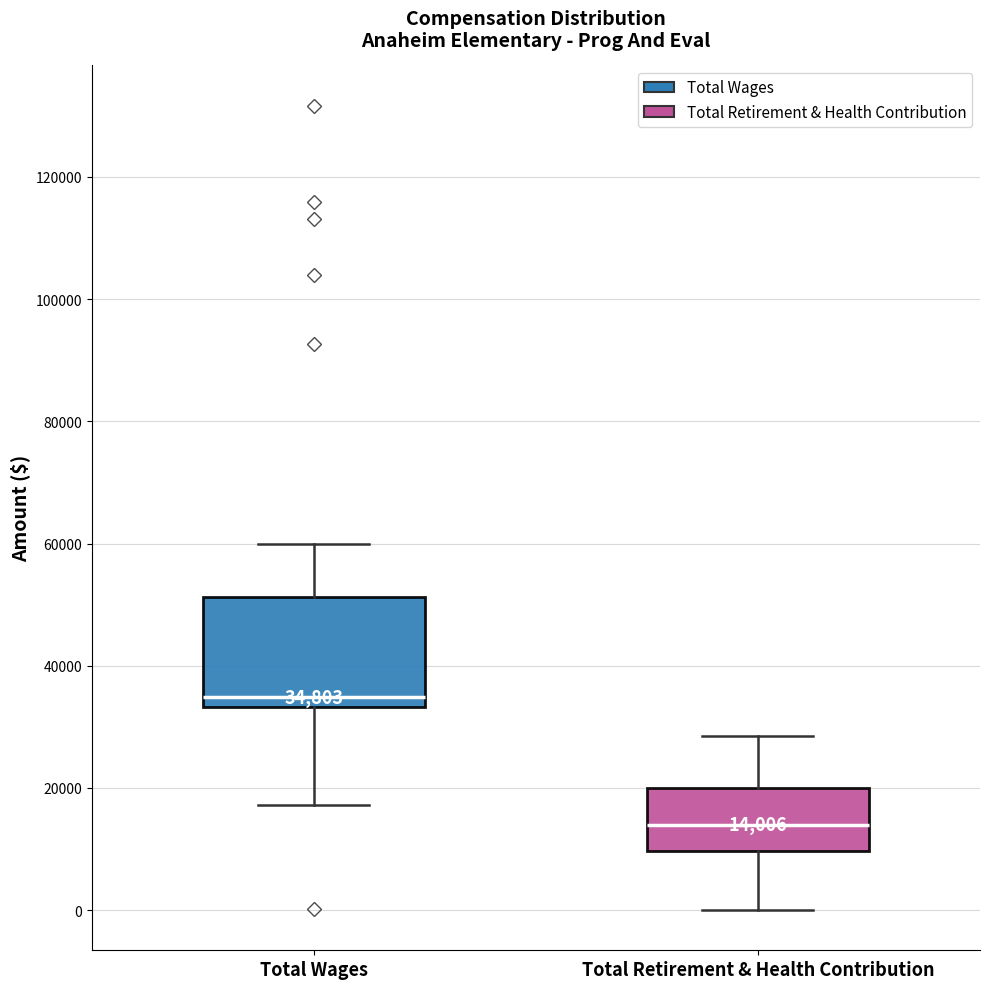

Which box is the tallest, from its lower edge to its upper edge?

Total Wages